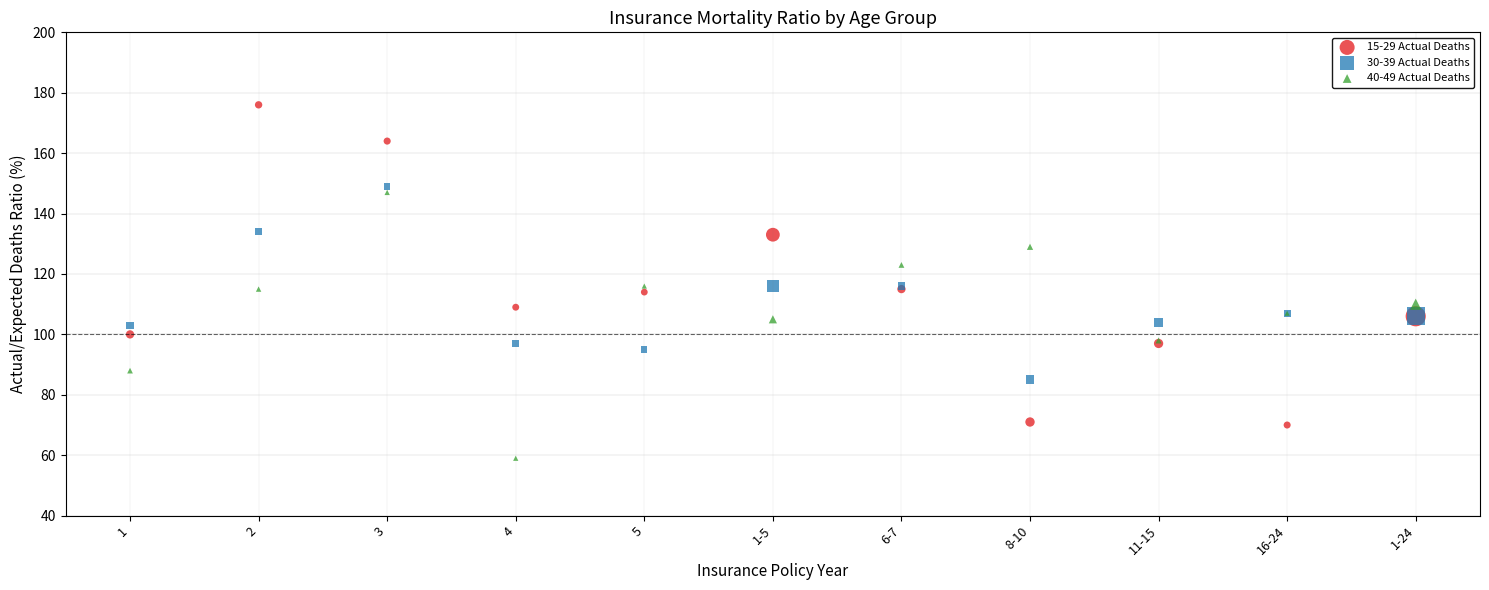

Which series has the widest spread of Y values?

15-29 Actual Deaths